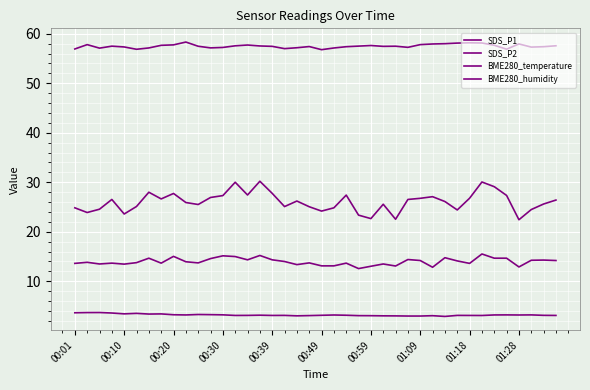

How many interior local valleys does the BME280_humidity series have?

9